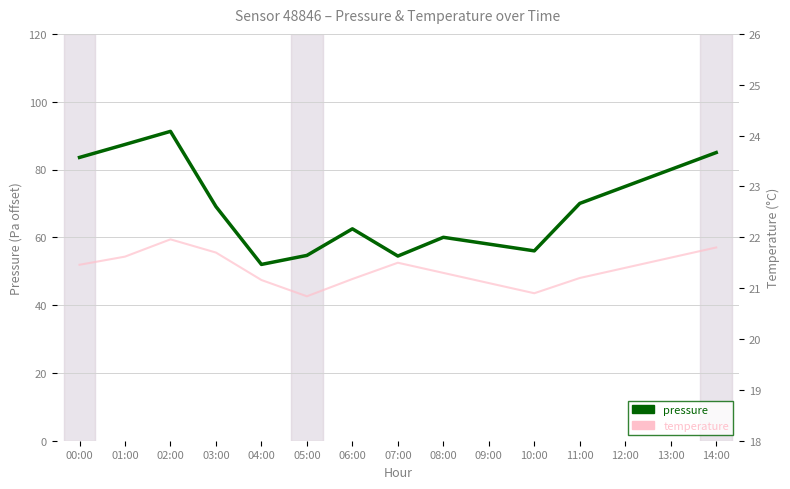

Rank the categories by temperature value from lowest to highest.

05:00, 10:00, 09:00, 04:00, 06:00, 11:00, 08:00, 12:00, 00:00, 07:00, 13:00, 01:00, 03:00, 14:00, 02:00